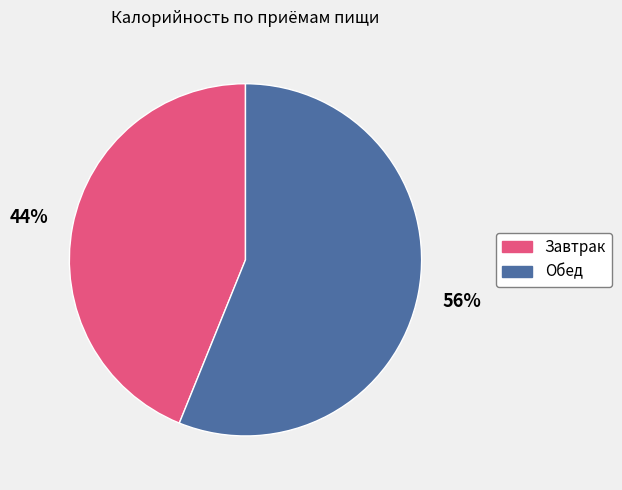

To the nearest percent, what is the combined percentage of Обед and Завтрак?

100%